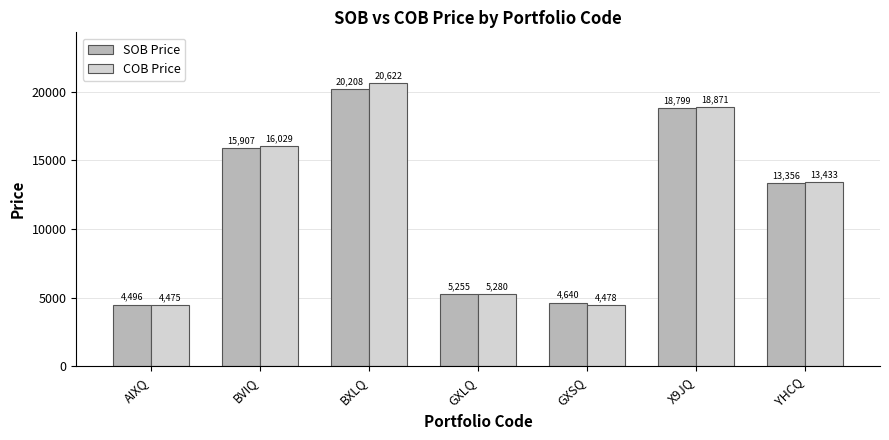

Is it true that COB Price equals 11199 at BVIQ?

False